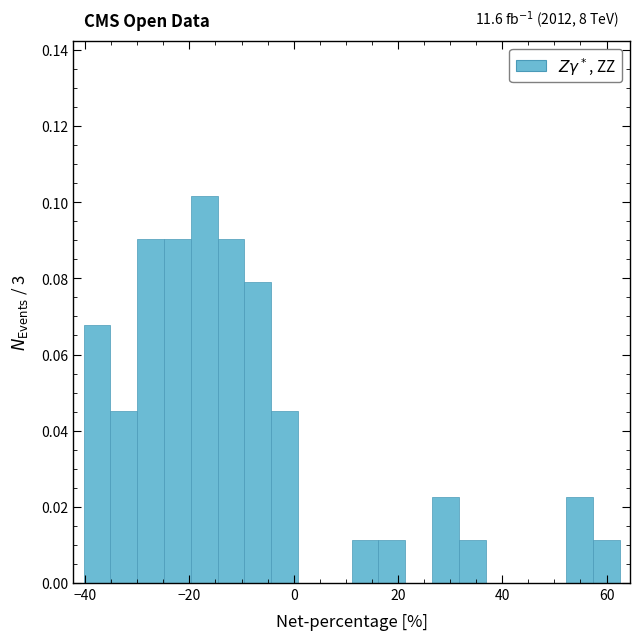

Read against the x-axis, roughly where is the centre of the tallest bar?

-18